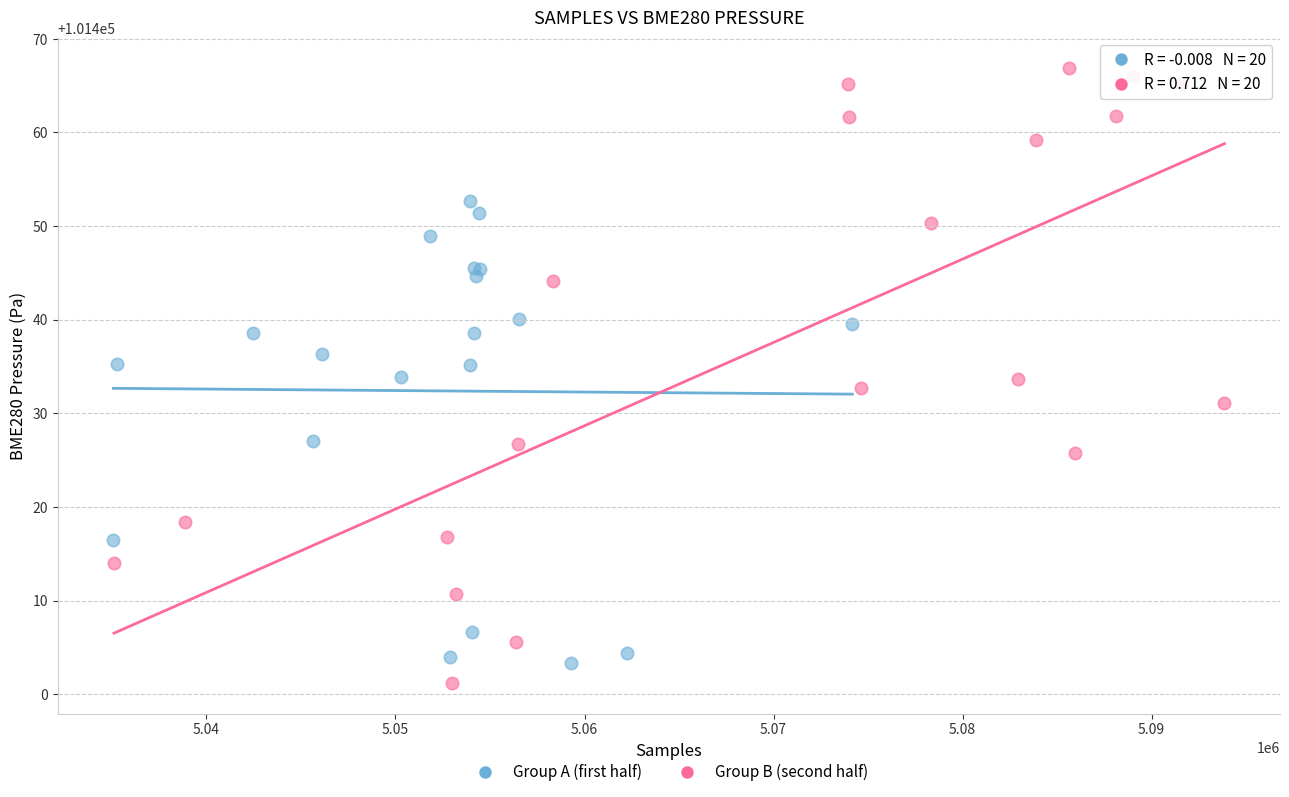

Which series contains the lowest Y value?

Group B (second half)